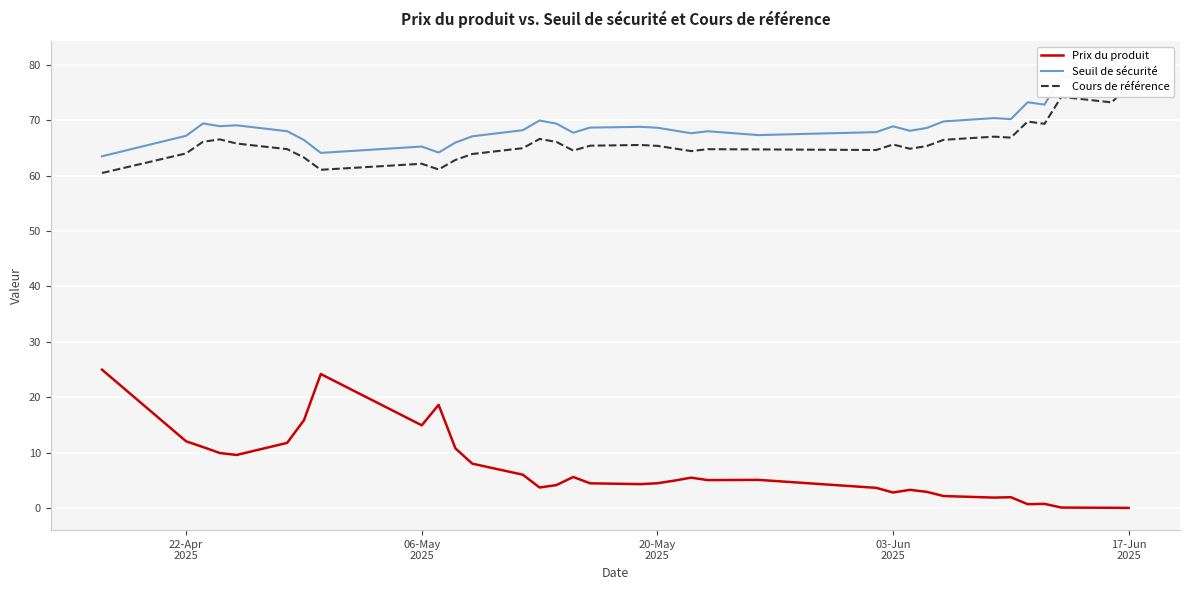

What are all the series names shown in the legend?

Prix du produit, Seuil de sécurité, Cours de référence